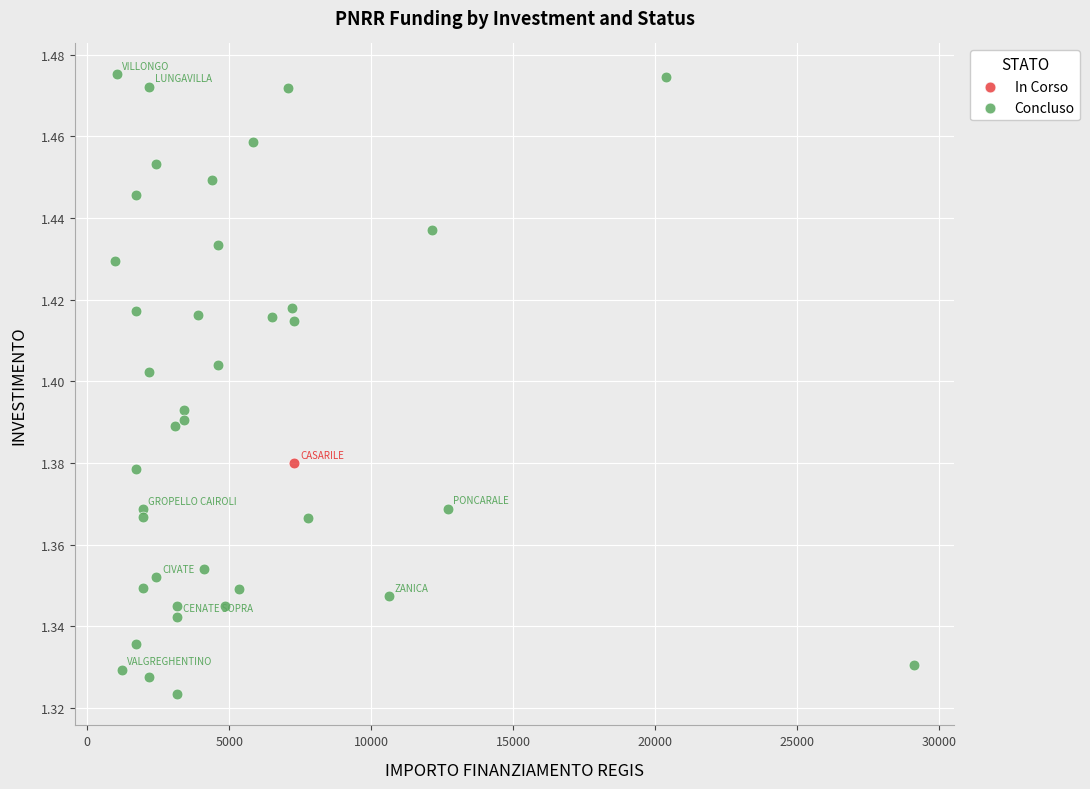

What are all the series names shown in the legend?

In Corso, Concluso